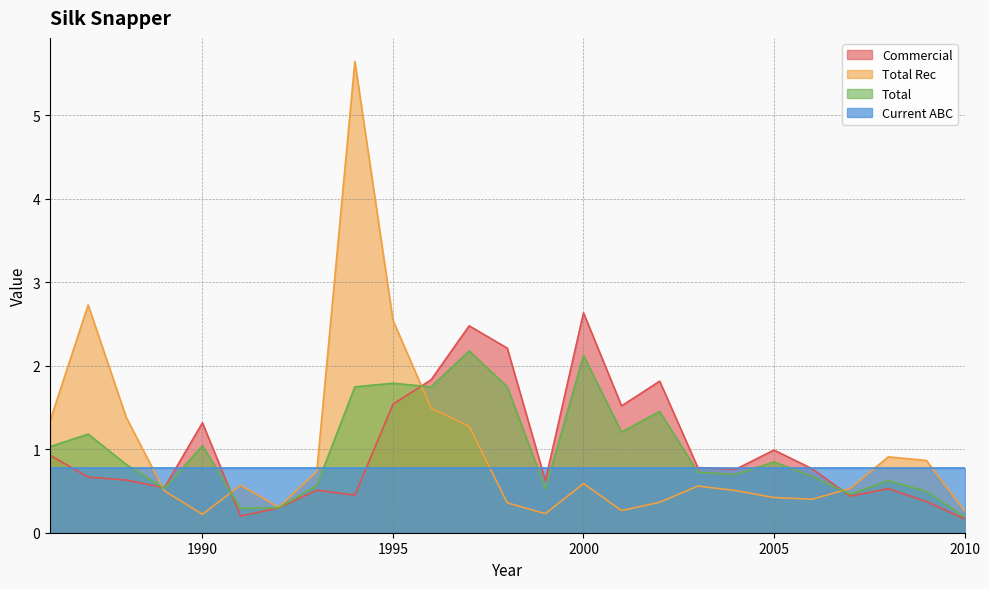

Rank the series by their maximum value, from highest to lowest.

Total Rec, Commercial, Total, Current ABC